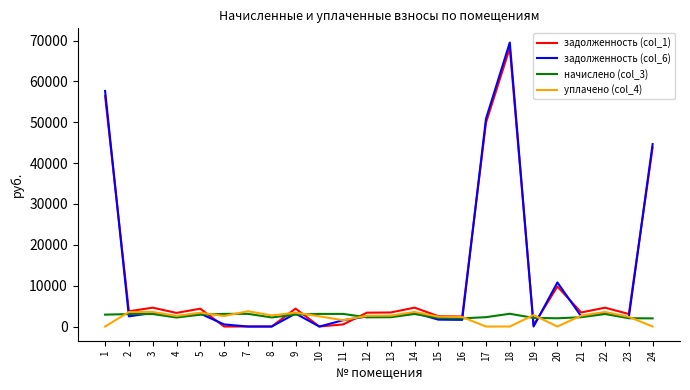

What value does the начислено (col_3) series have at 7?

3102.3